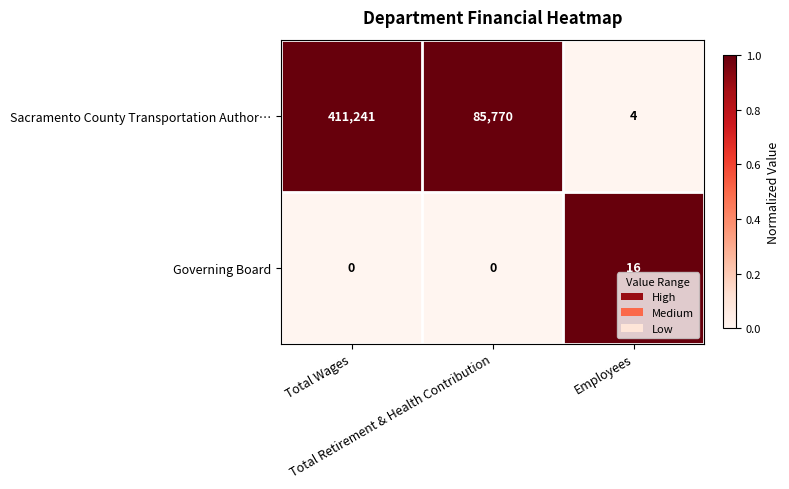

Which series has the largest range (max minus min)?

Sacramento County Transportation Author…